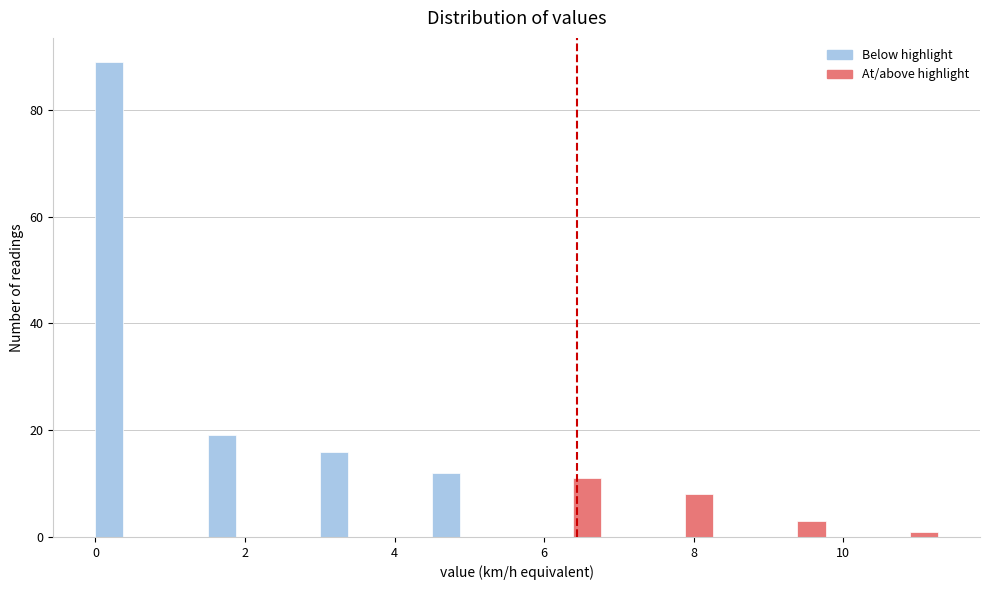

Around what value on the x-axis is the tallest bar? Give the approximate position of its centre, as read against the axis.

0.2